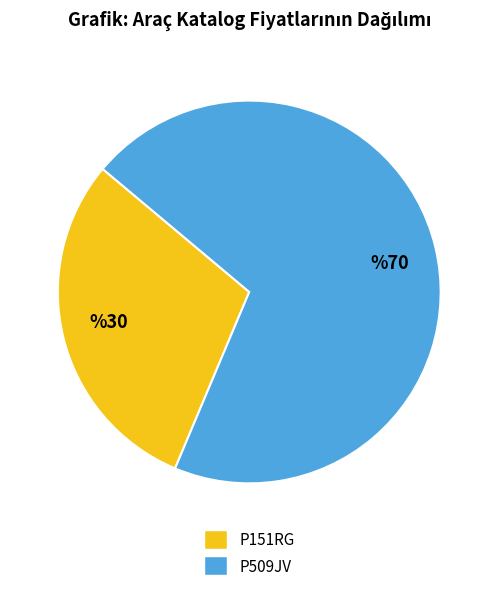

Does any single category account for the majority?

Yes